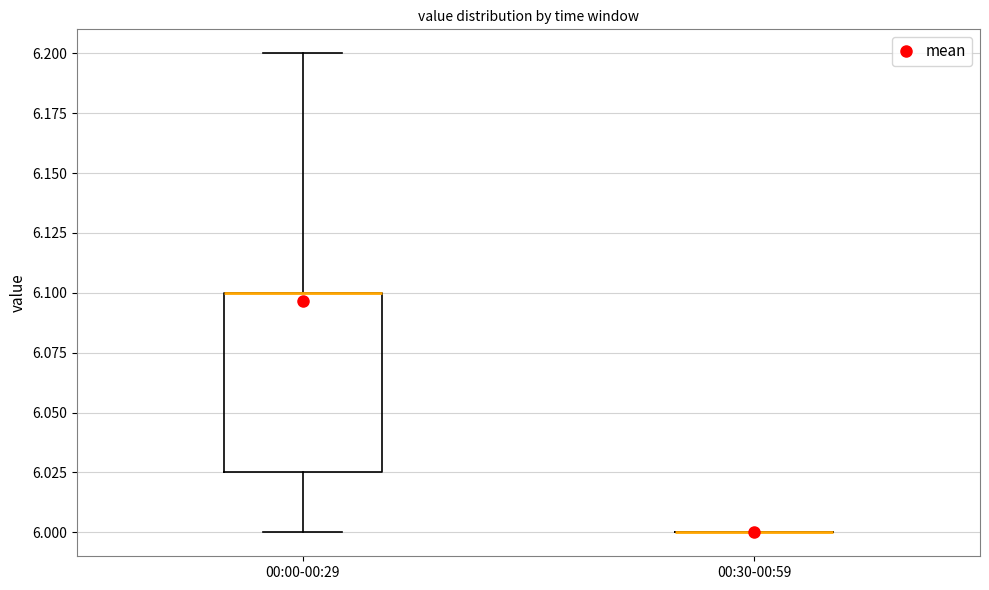

Reading left to right, transcribe this box plot: for each box, give where its median line is, the range the box spans, and where its two whiskers end, as read against the y-axis. The values are not printed on the chart, so give them approximately, as read against the axis.

00:00-00:29: median 6.100 (drawn on the box's upper edge), box 6.025 to 6.100, whiskers 6.000 to 6.200
00:30-00:59: box collapsed to a line at 6.000, whiskers 6.000 to 6.000